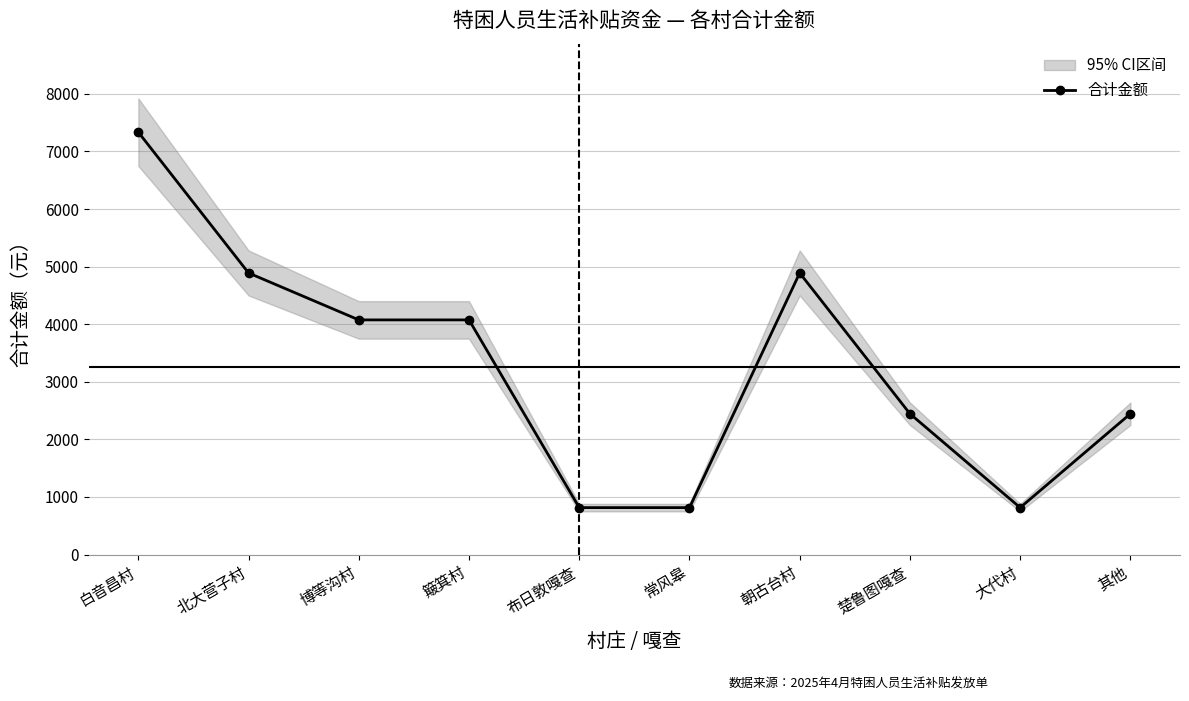

Where is the first local maximum?

朝古台村